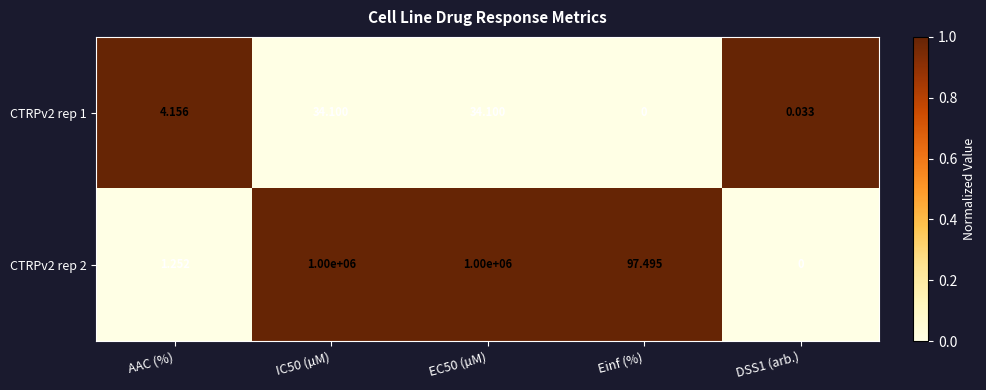

At how many categories does at least one series exceed 0?

5